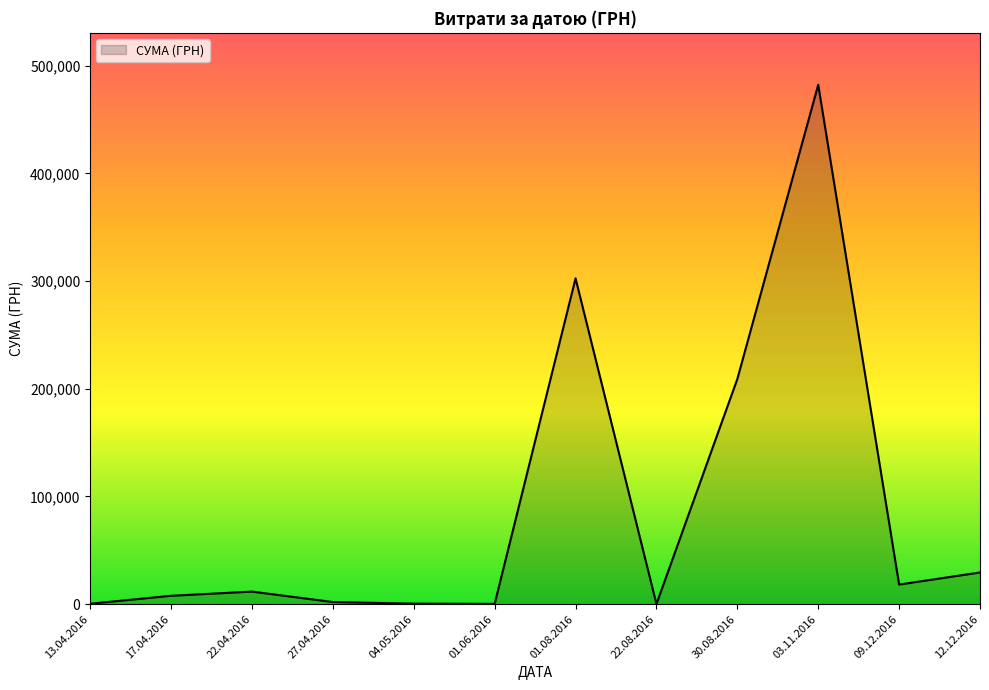

What is the difference between the maximum and minimum values?

482254.4